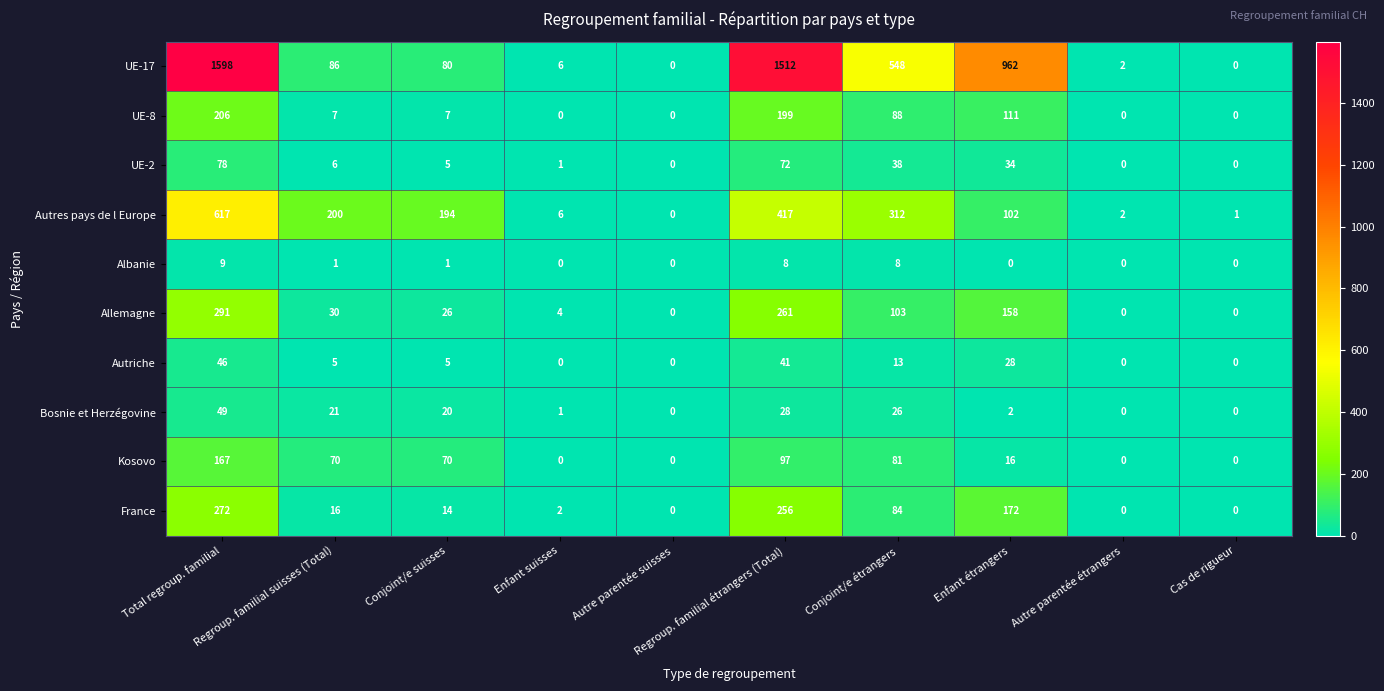

The Allemagne series shows -108 at Cas de rigueur. True or false?

False